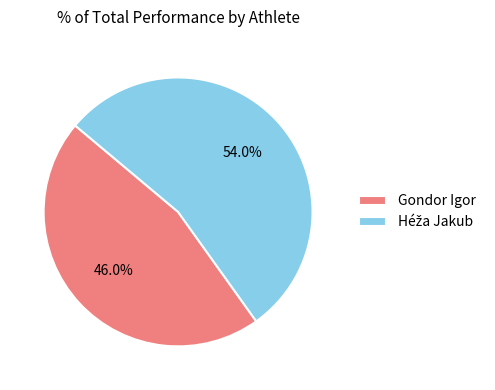

To the nearest percent, what is the difference between the largest and smallest slice percentages?

8%